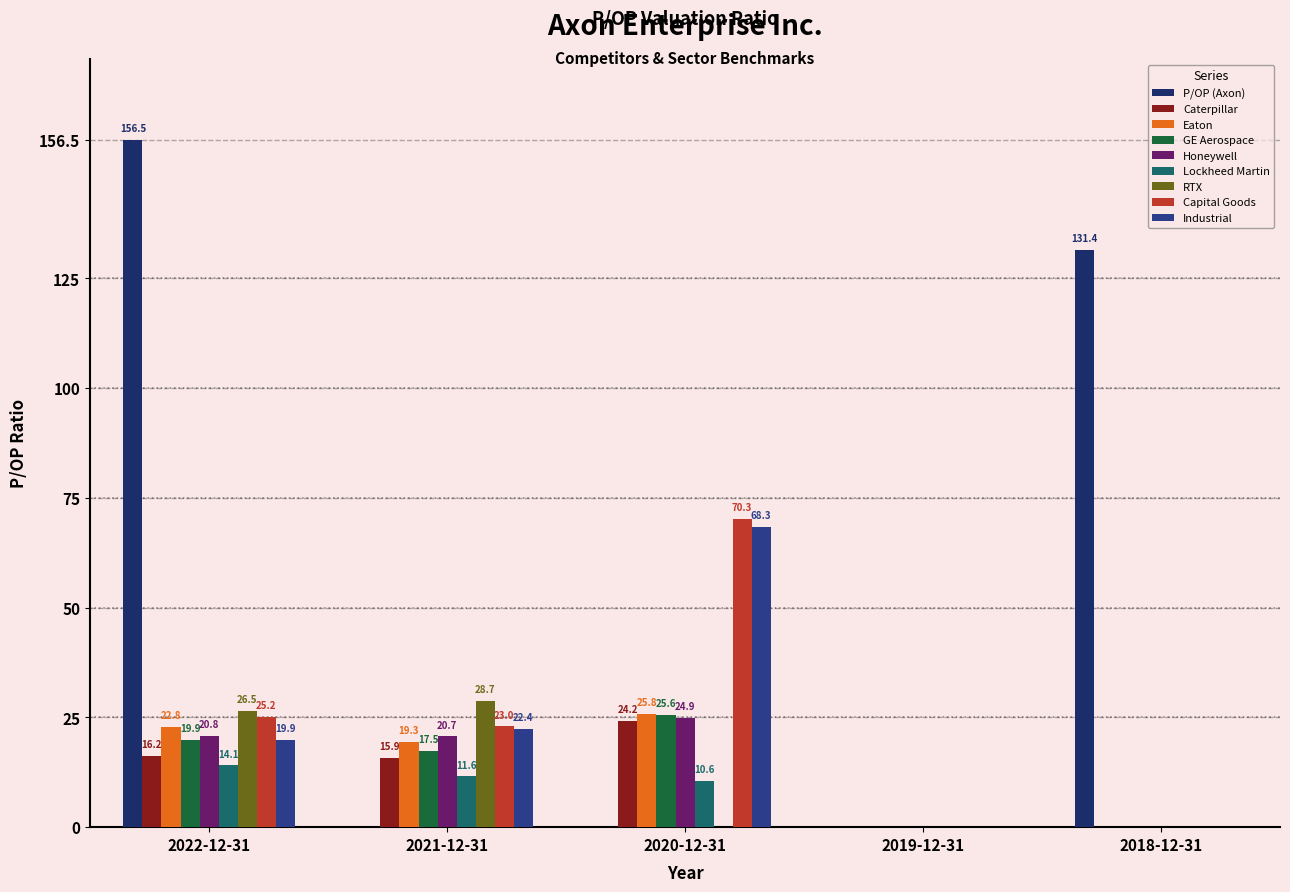

Is the value of Caterpillar at 2018-12-31 greater than the value of Honeywell at 2022-12-31?

No